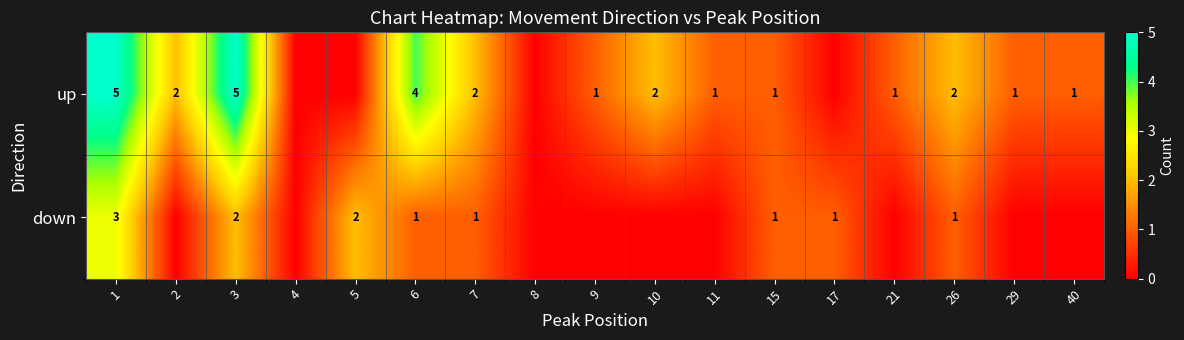

The up series shows 4 at 6. True or false?

True